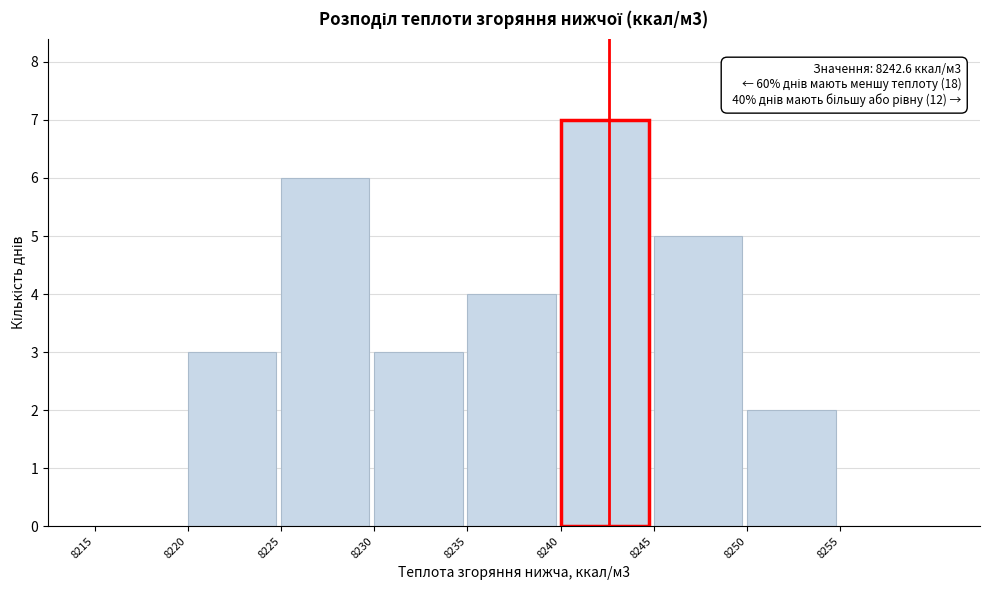

Over which range of the x-axis is the bar tallest?

8240 to 8245